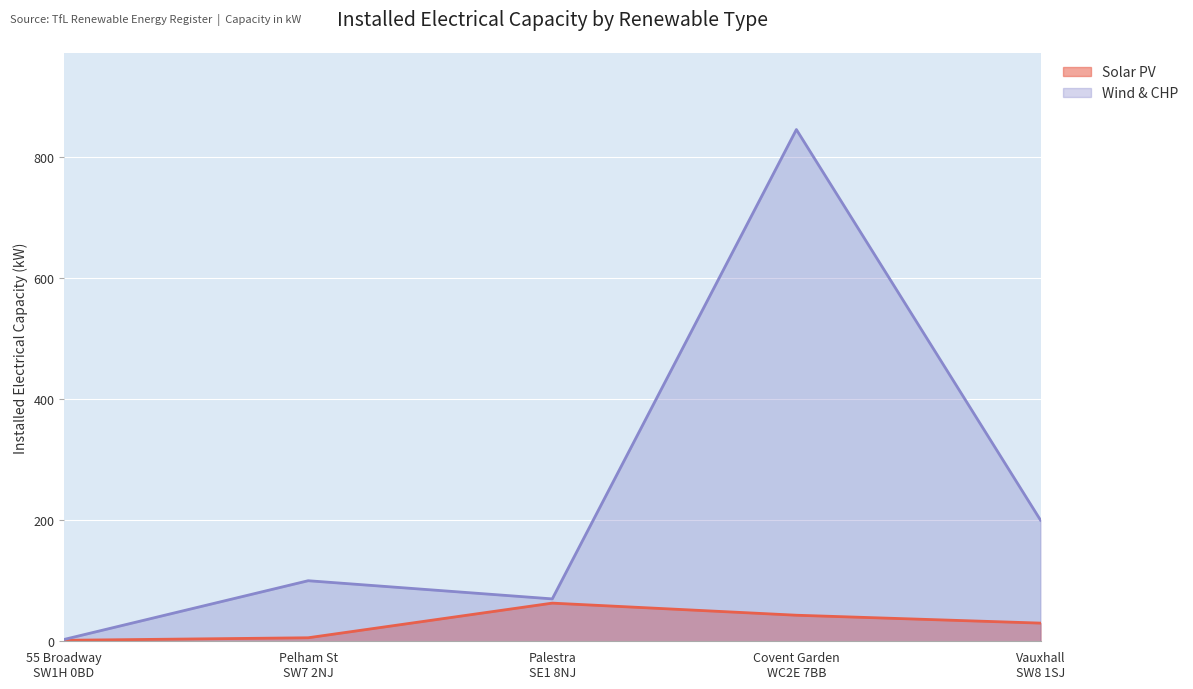

True or false: Wind & CHP has more than 1 points higher than both neighbors.

True